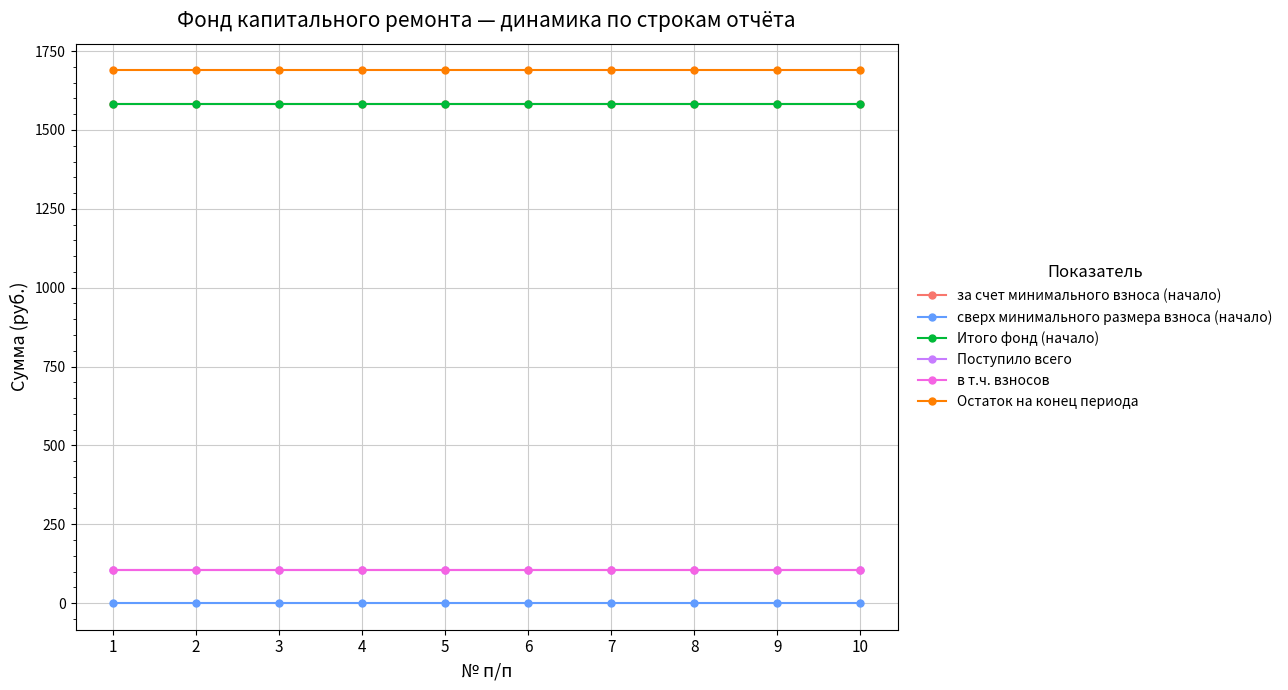

Is the value of Поступило всего at 7 greater than the value of Итого фонд (начало) at 1?

No